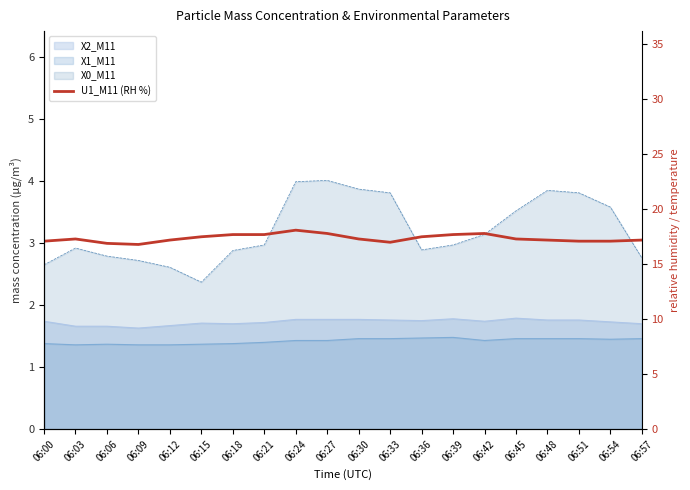

Is it true that the value at 06:48 is 17.2?

True